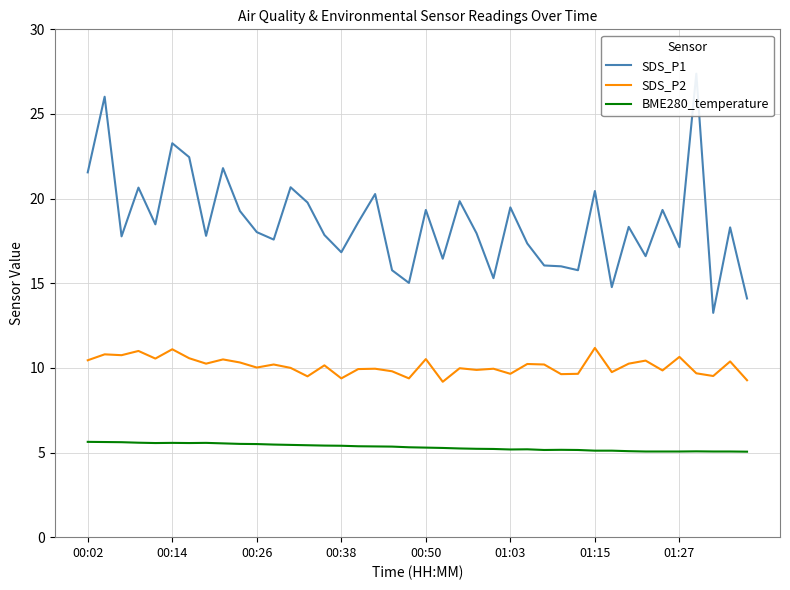

True or false: SDS_P2 and BME280_temperature intersect in this chart.

False